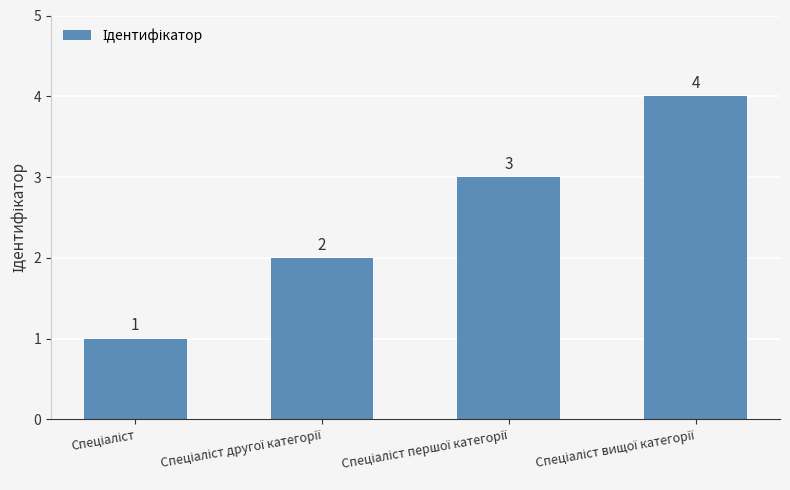

What is the sum of all values?

10